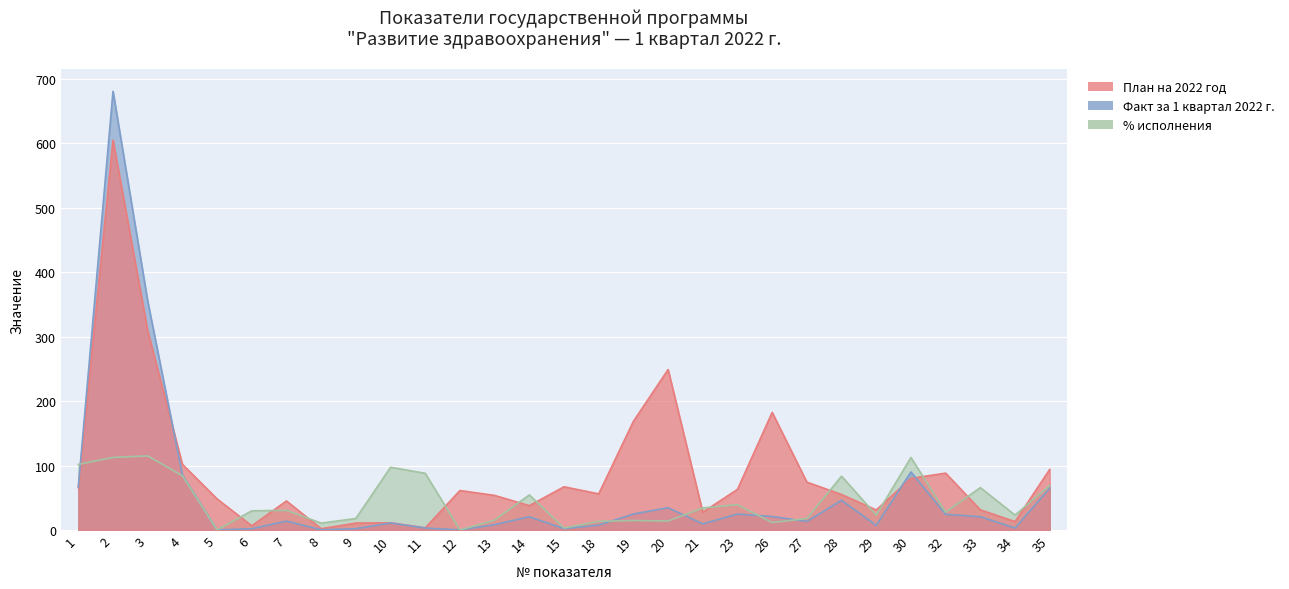

Rank the series at 8 from highest to lowest value.

% исполнения, План на 2022 год, Факт за 1 квартал 2022 г.